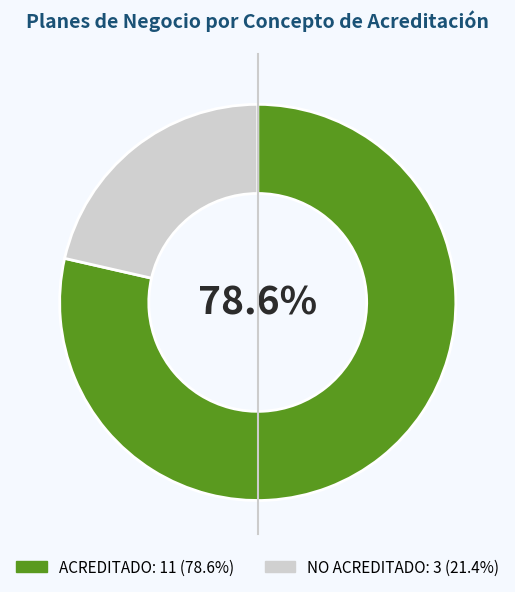

True or false: NO ACREDITADO accounts for 21% of the total.

True